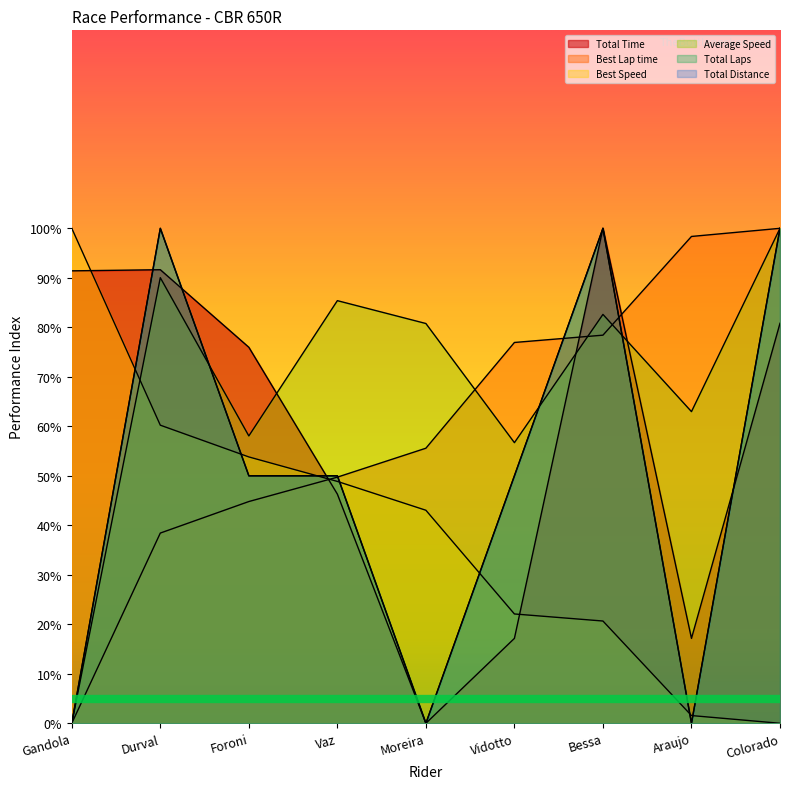

Rank the categories by Average Speed value from highest to lowest.

Colorado, Durval, Vaz, Bessa, Moreira, Araujo, Foroni, Vidotto, Gandola